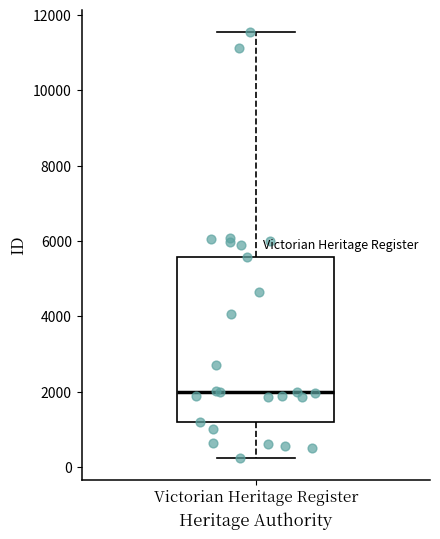

Where is the upper edge of the box for Victorian Heritage Register on the y-axis? The values are not printed on the chart, so give them approximately, as read against the axis.

5600